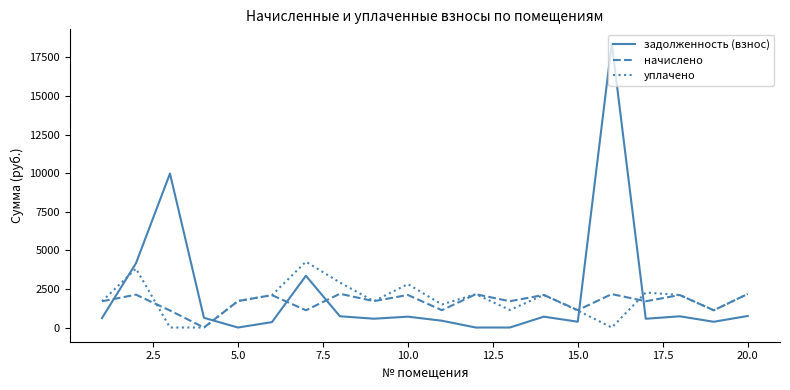

How many times do начислено and задолженность (взнос) cross each other?

6